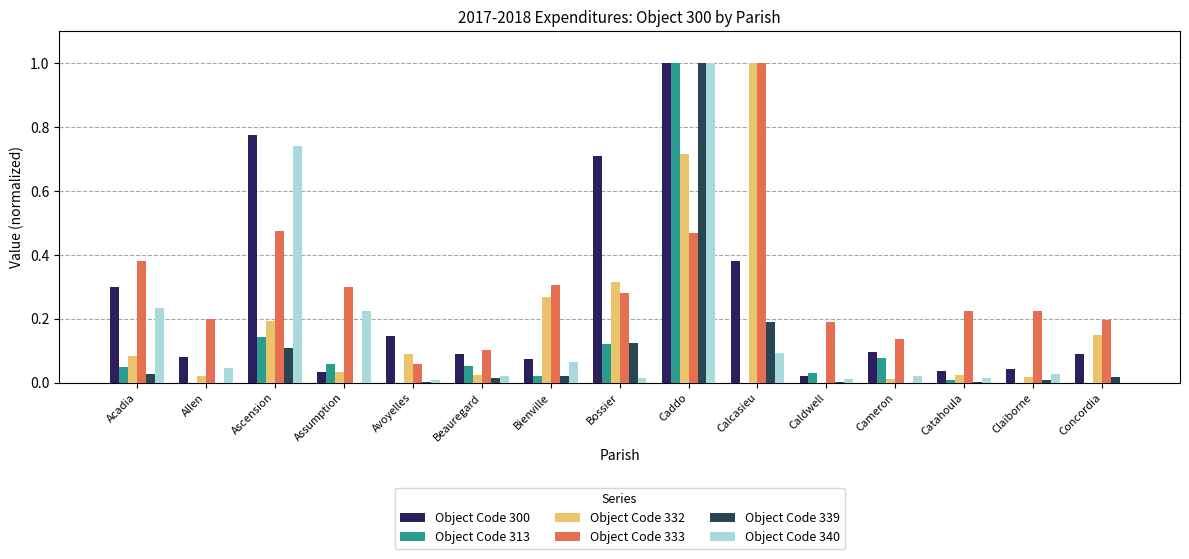

Are the bars horizontal?

No